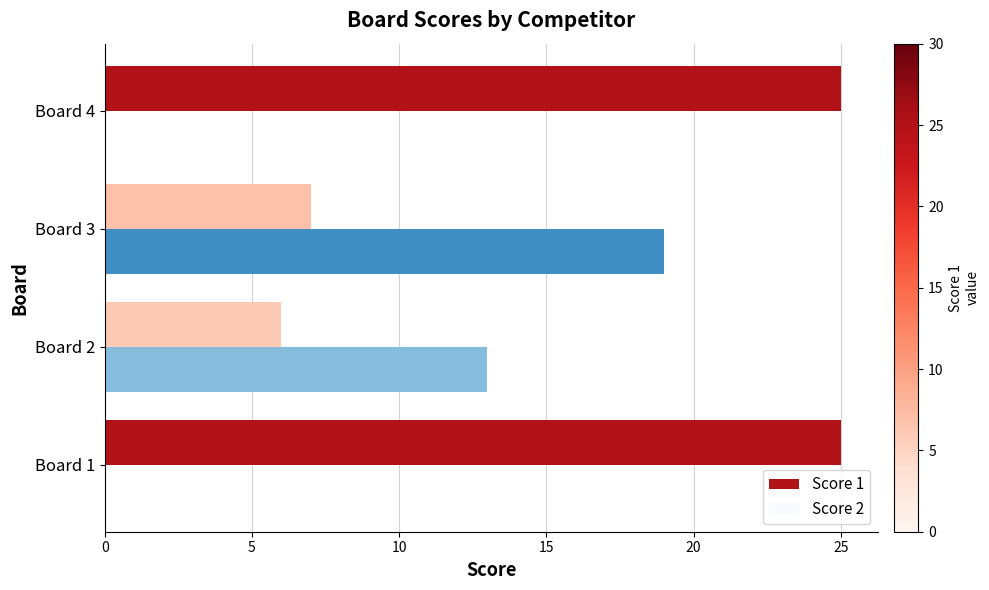

At which category is the sum across all series the highest?

Board 3